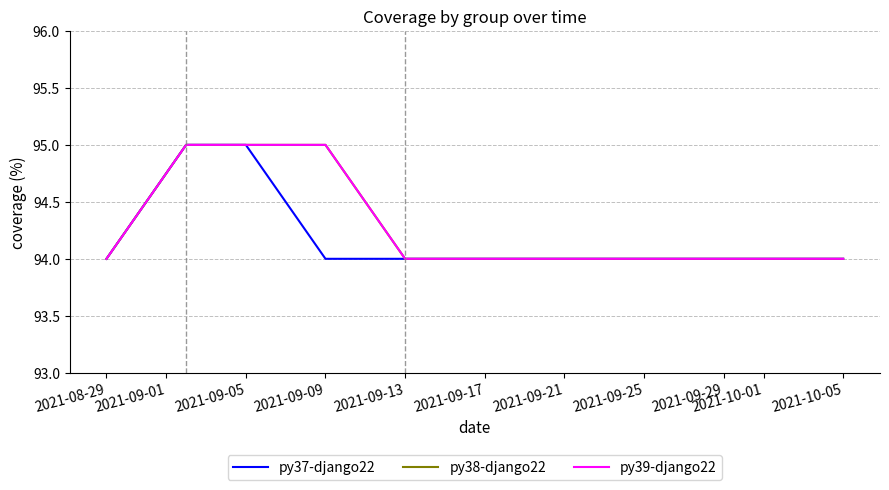

Reading left to right, list all the values displayed in this chart.

py37-django22: 94	95	95	94	94	94	94
py38-django22: 94	95	95	95	94	94	94
py39-django22: 94	95	95	95	94	94	94